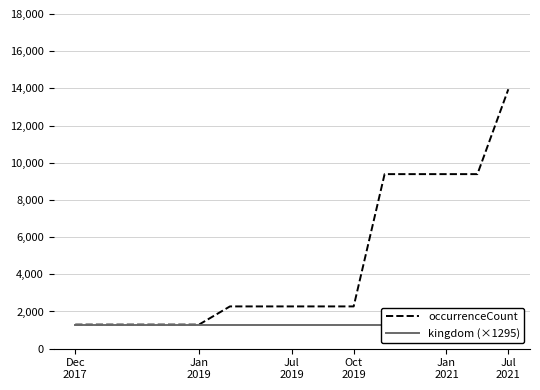

How many lines are shown in the chart?

2